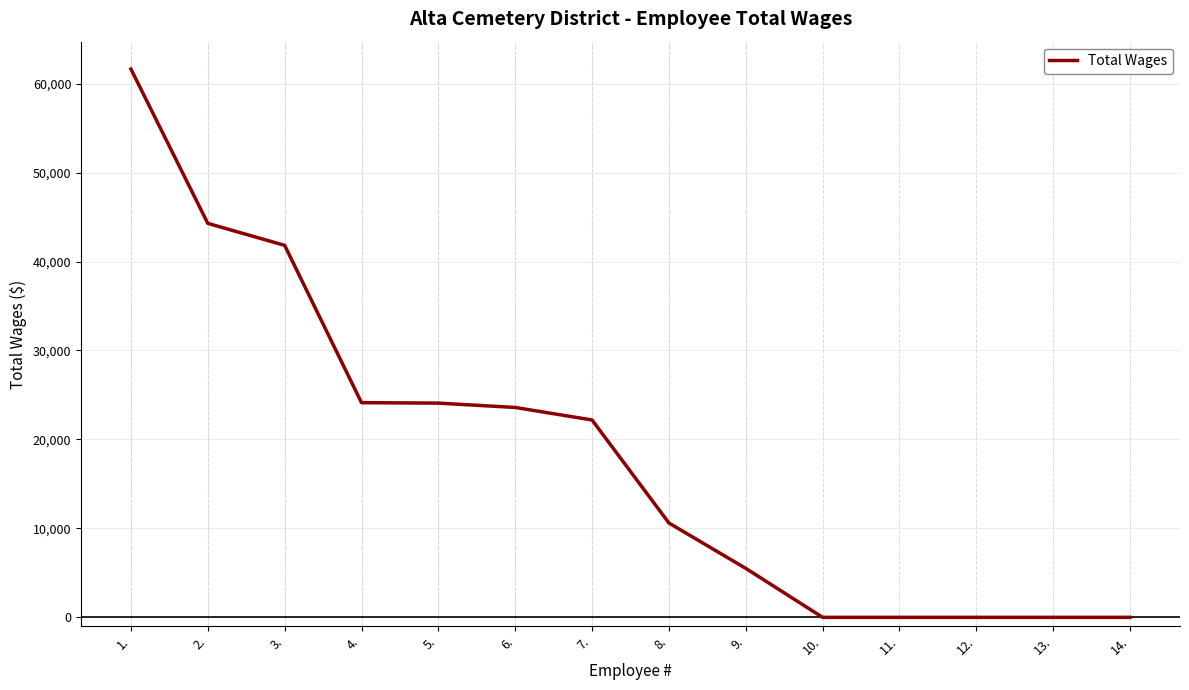

At which label does the data first exceed 22188?

1.